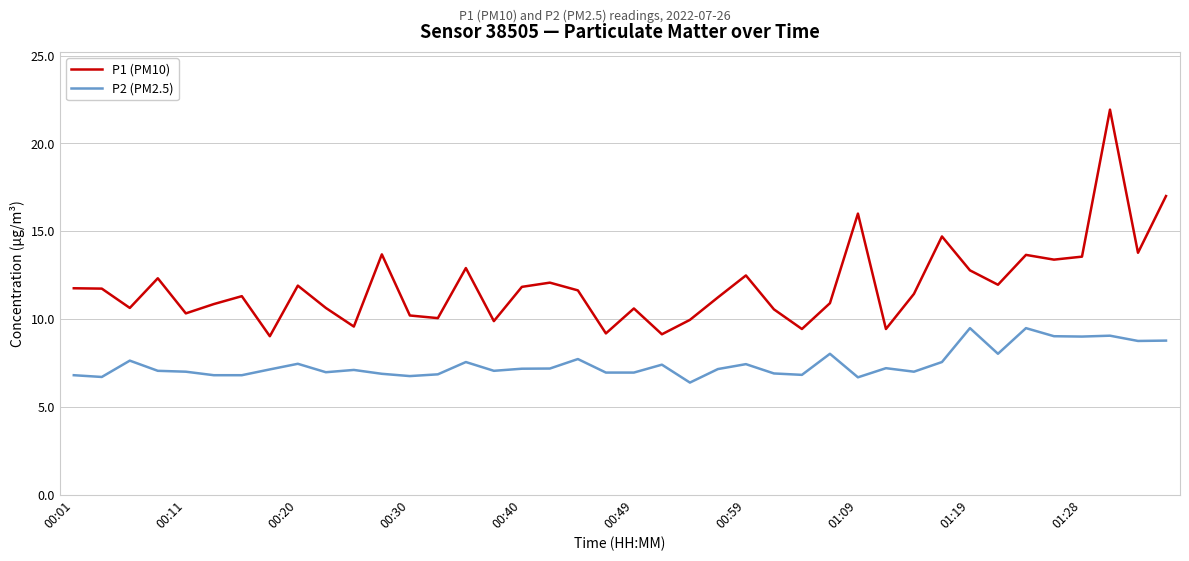

What are all the series names shown in the legend?

P1 (PM10), P2 (PM2.5)